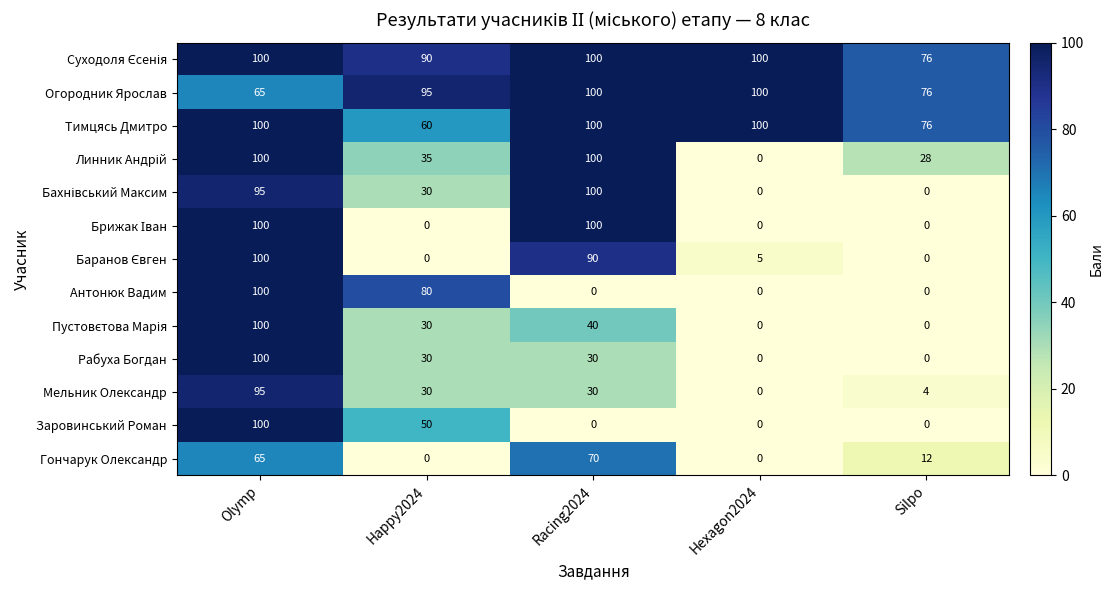

What is the difference between the second highest and minimum values in the Огородник Ярослав series?

35